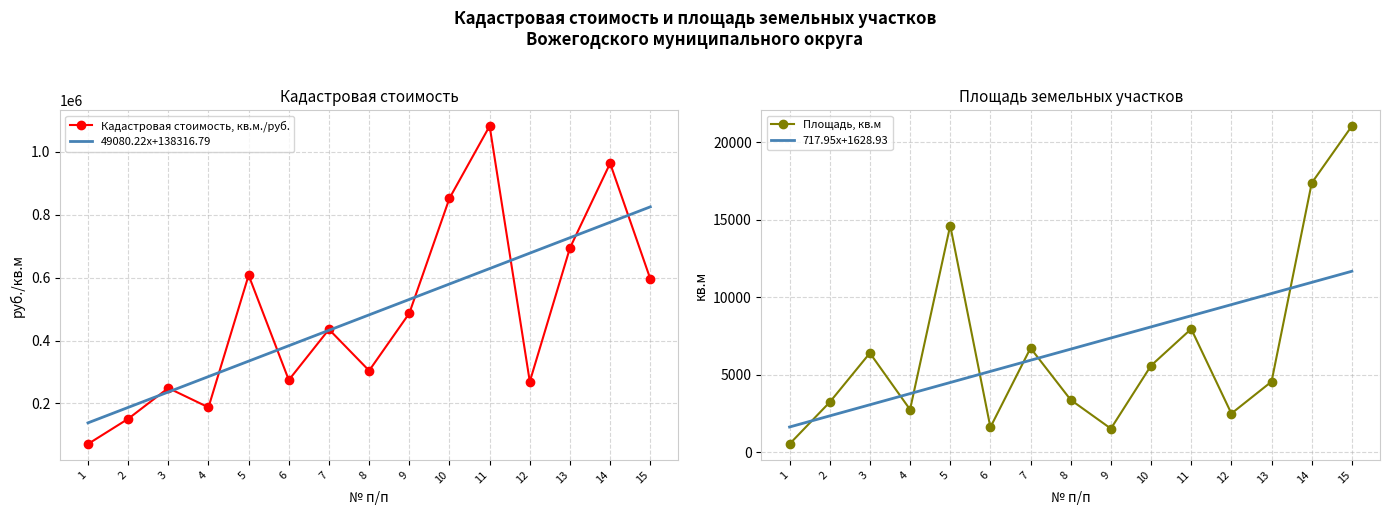

Which category has the highest value across all series?

11